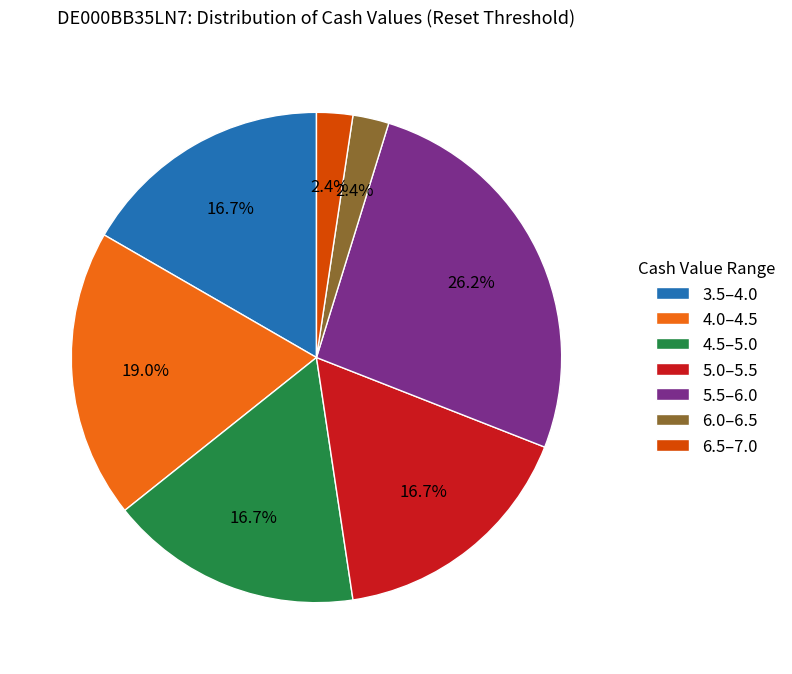

Does 4.0–4.5 account for over 50% of the chart?

No